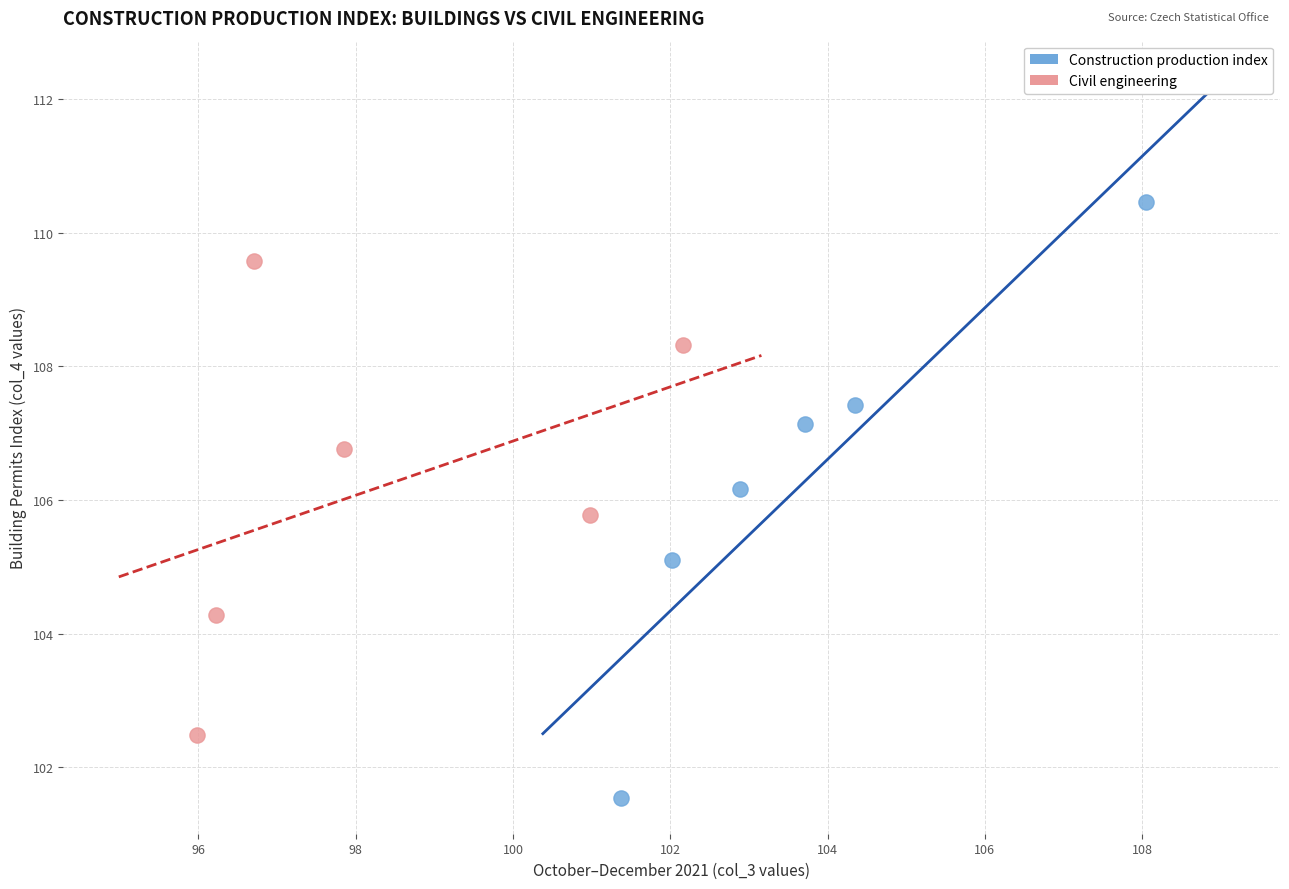

Which series has the widest spread of Y values?

Construction production index